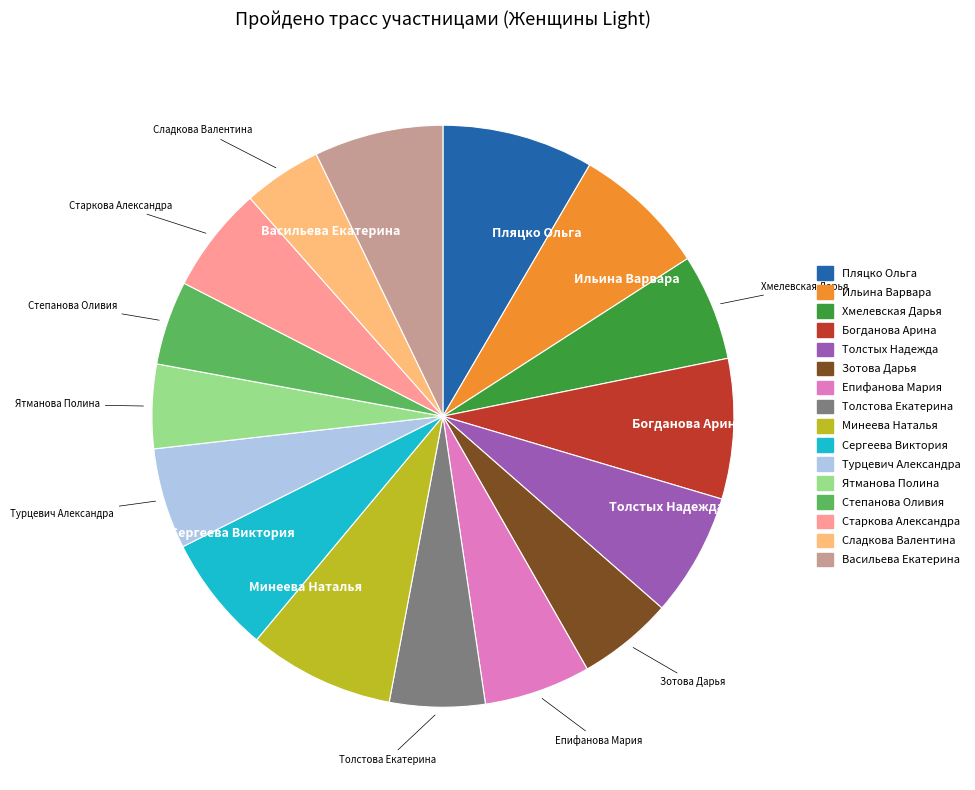

What is the ratio of the value at Зотова Дарья to the value at Ильина Варвара?

0.7